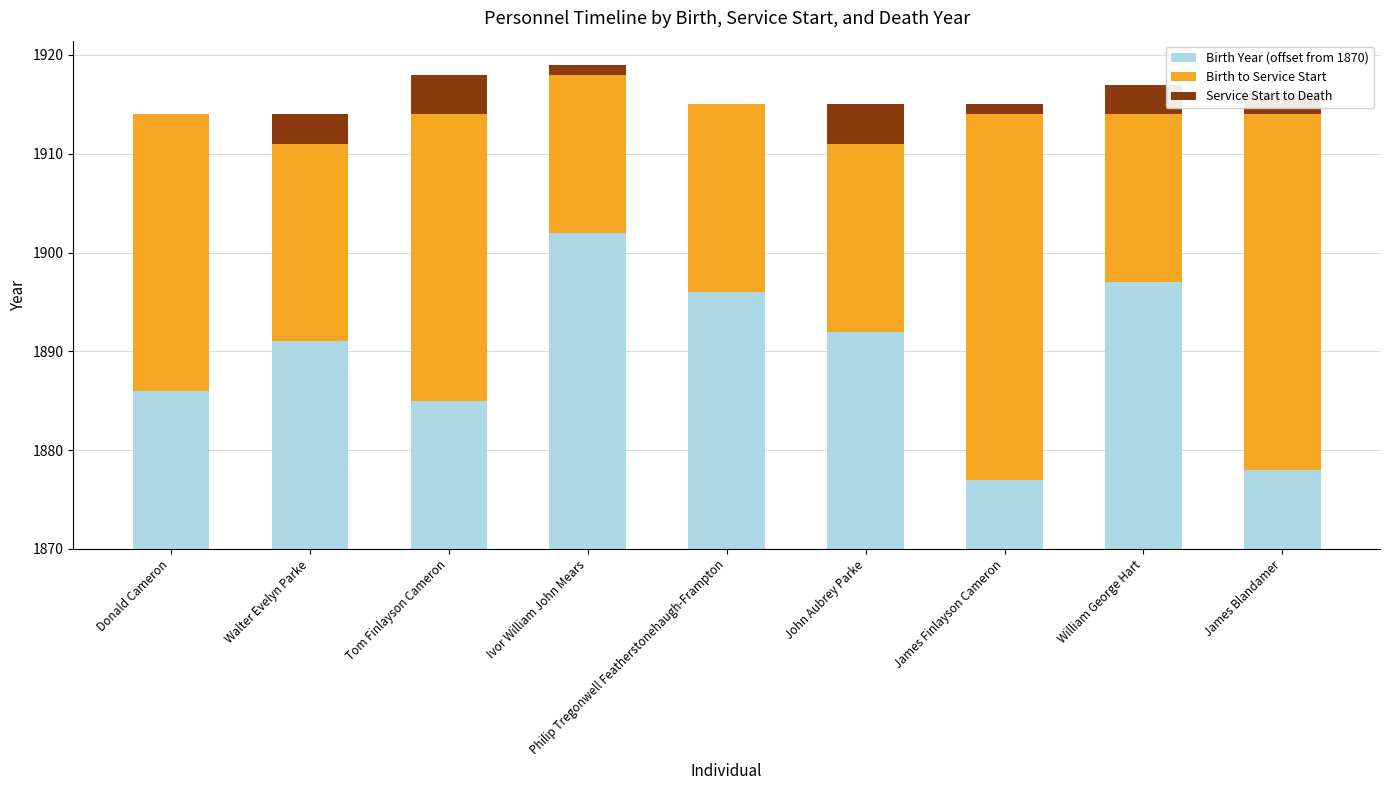

Are the bars horizontal?

No